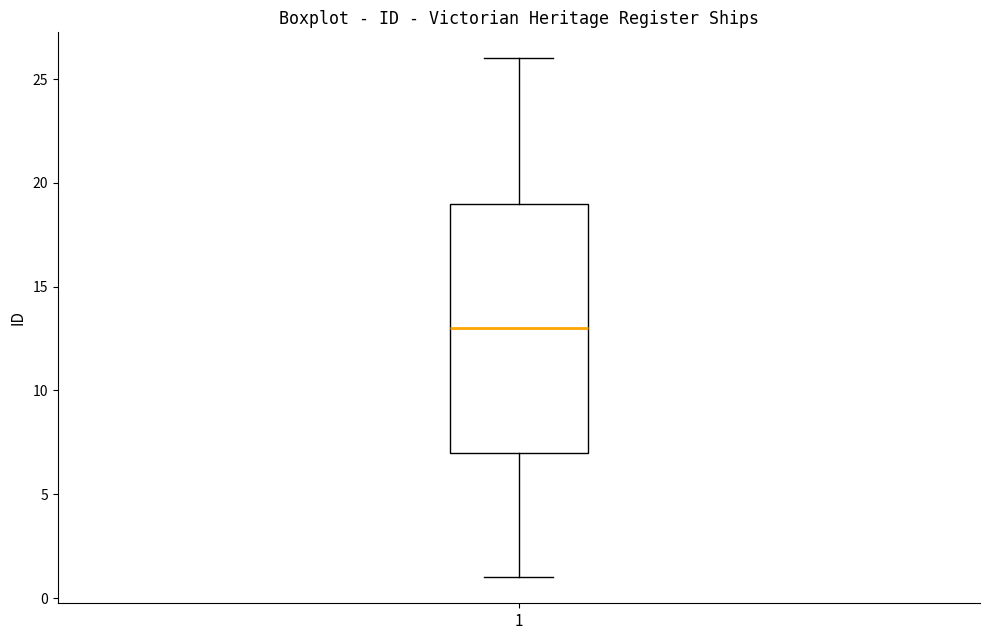

Where does the median line of the box at x = 1 sit on the y-axis? The values are not printed on the chart, so give them approximately, as read against the axis.

13